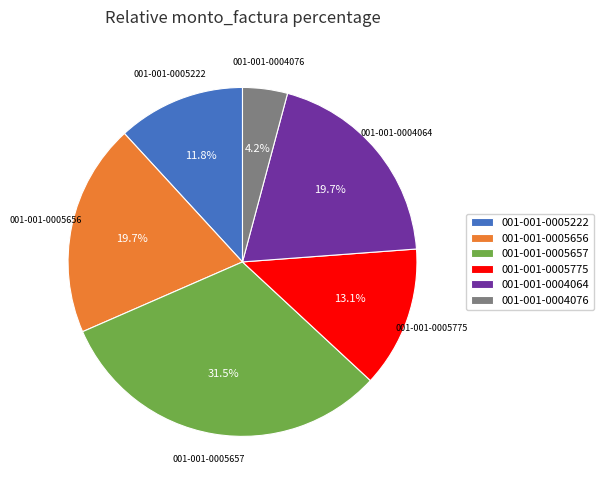

Combined, do 001-001-0005657 and 001-001-0005775 account for over 50%?

No